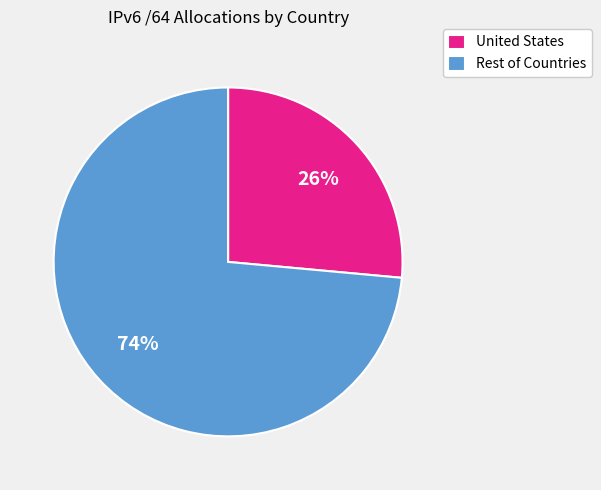

To the nearest percent, what percentage of the pie is Rest of Countries?

74%